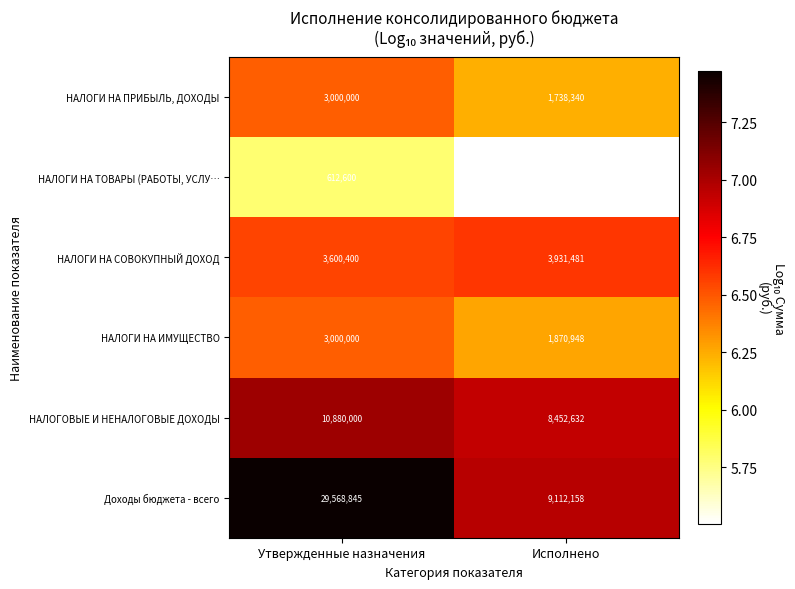

Read the НАЛОГИ НА ТОВАРЫ (РАБОТЫ, УСЛУ… value at Утвержденные назначения, to the nearest 100.

612600